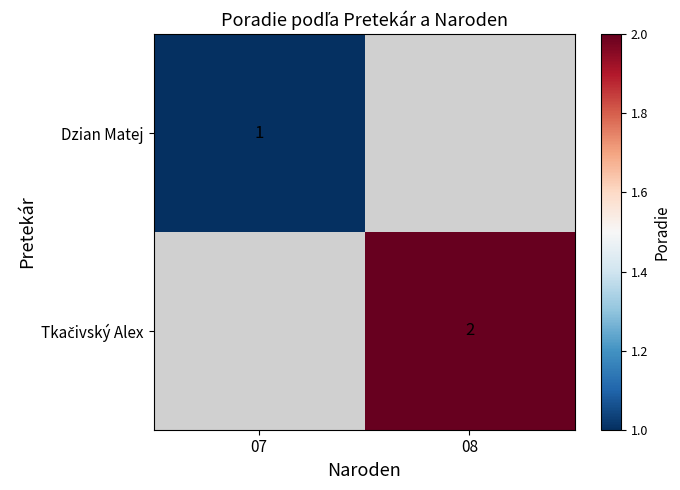

At how many categories does at least one series exceed 1?

1